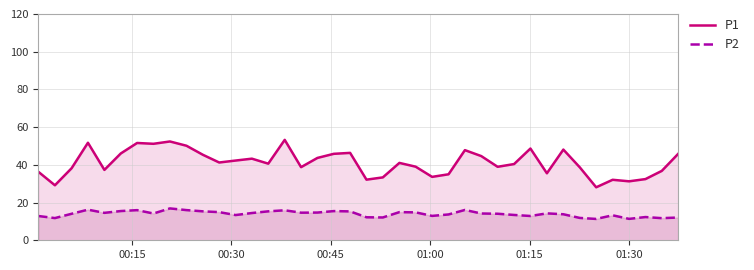

Which series has the largest total across all categories?

P1